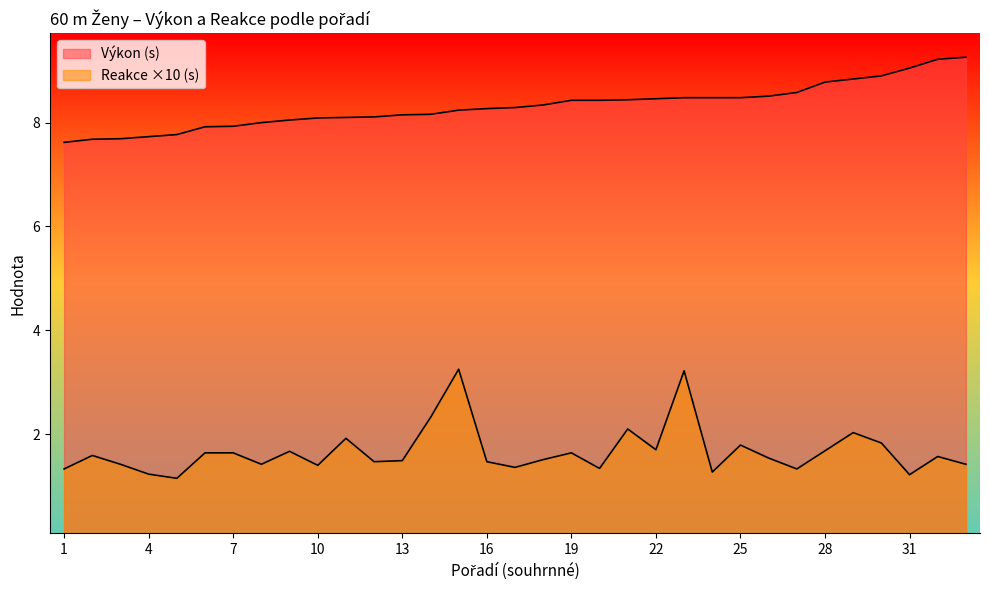

True or false: Výkon and Reakce cross at least once.

False